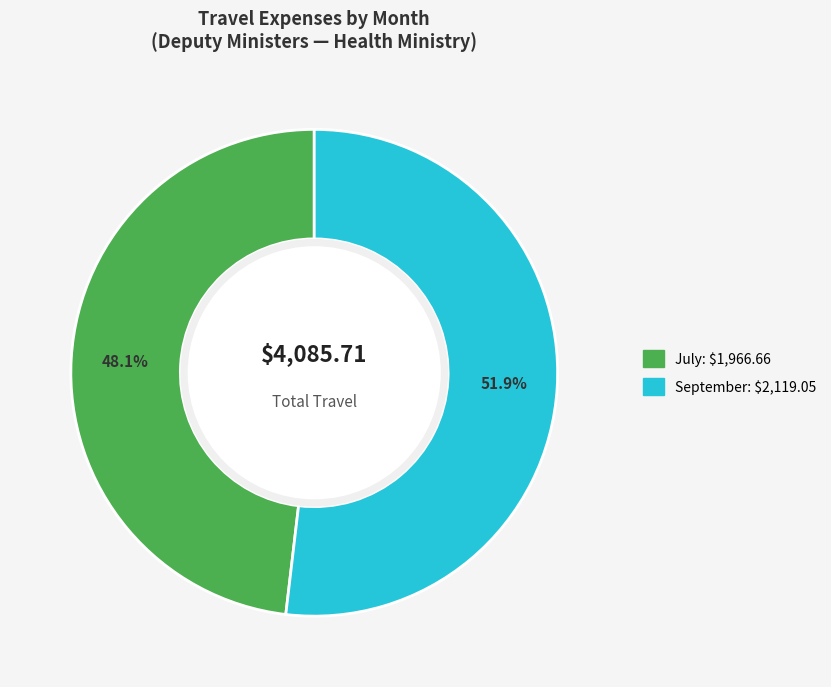

How many slices are in this pie chart?

2